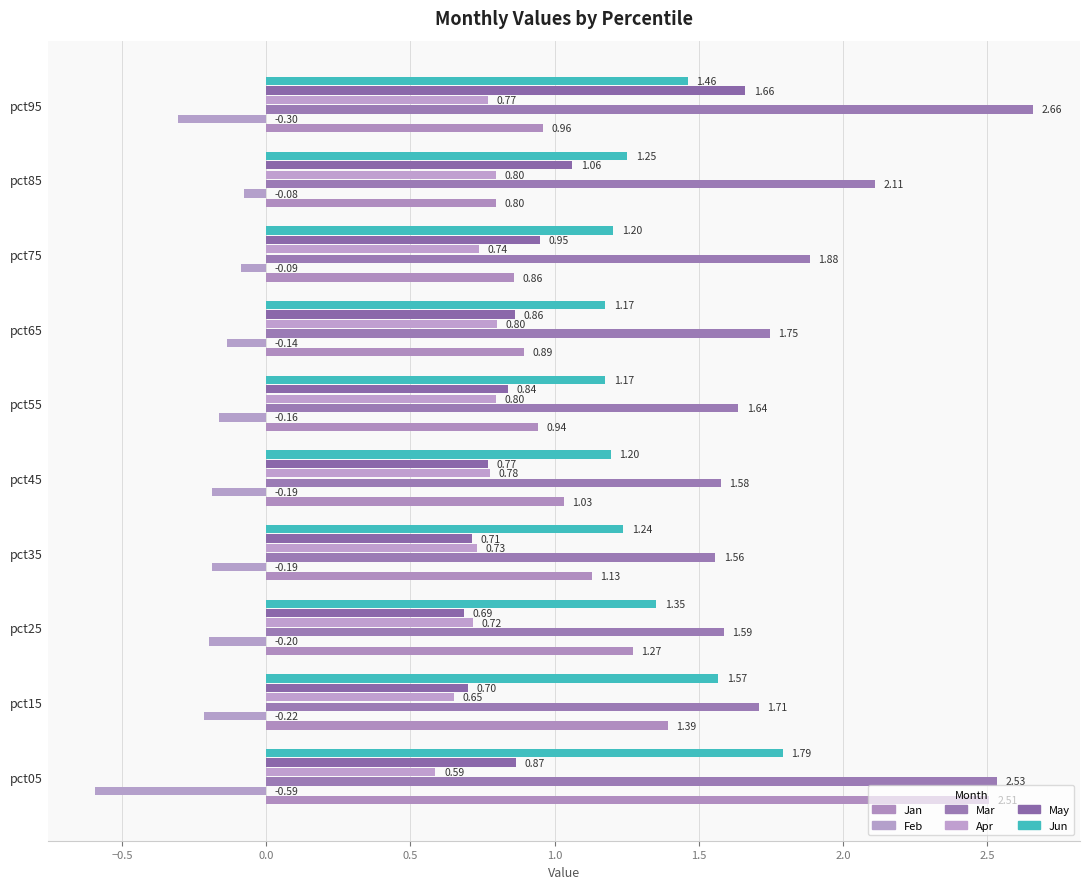

Count the number of data series in this chart.

6